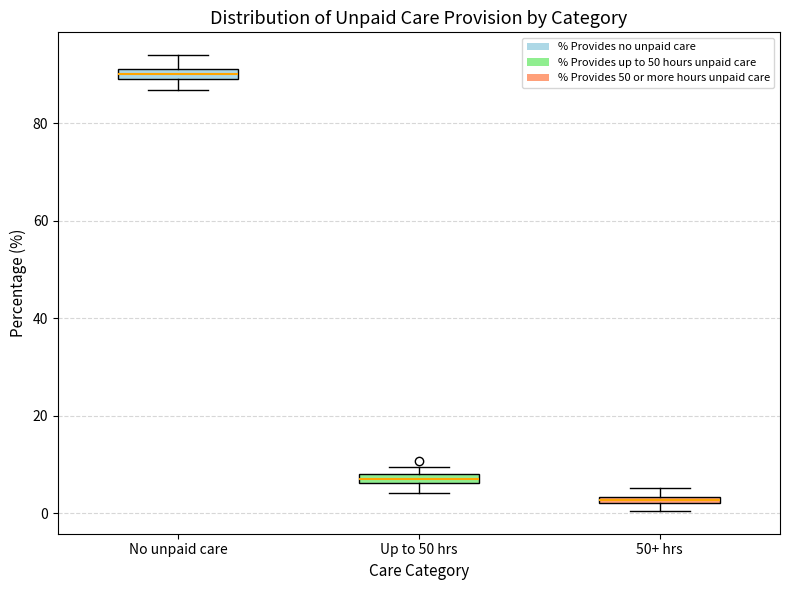

Where is the lower edge of the box for Up to 50 hrs on the y-axis? The values are not printed on the chart, so give them approximately, as read against the axis.

6